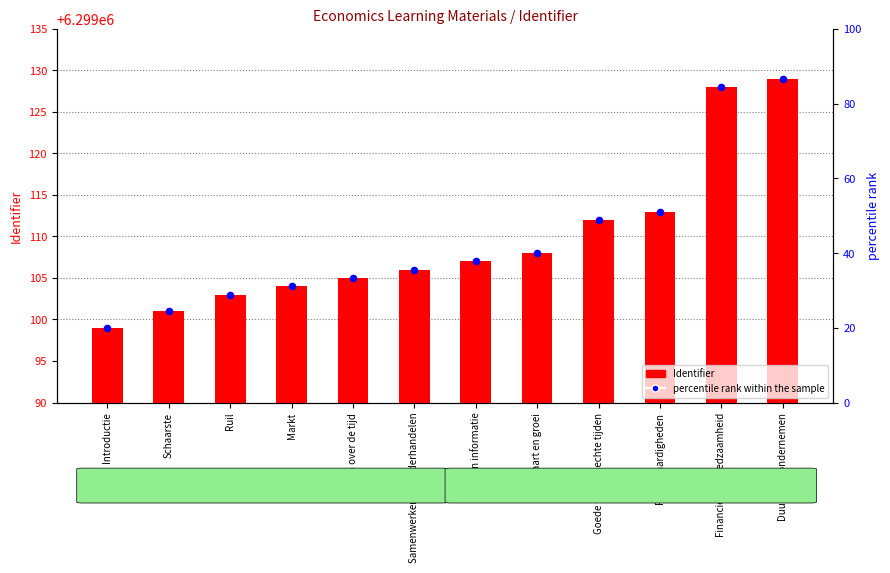

Which series reaches the maximum Y coordinate?

percentile rank within the sample